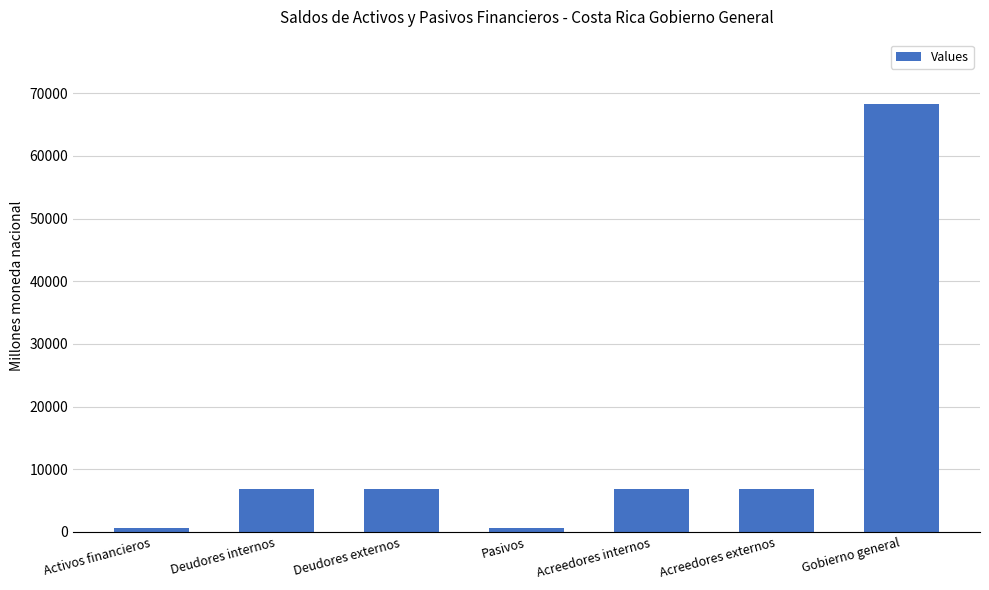

How many categories are shown in the chart?

7